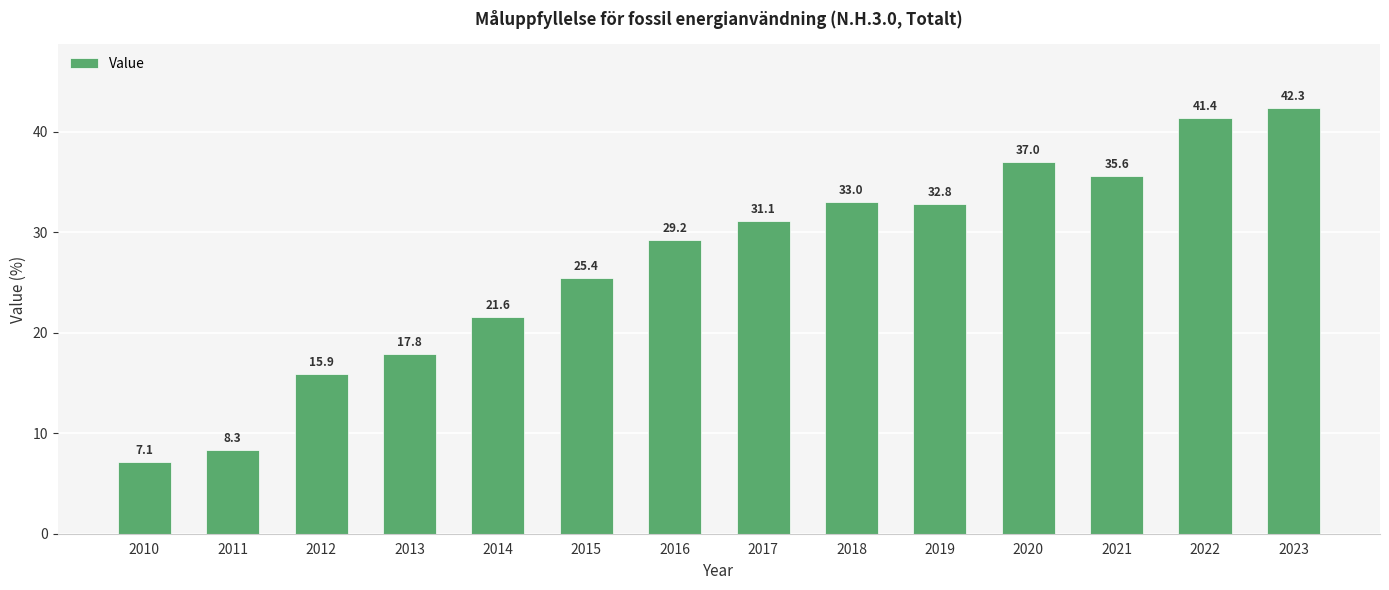

What is the change in value from 2011 to 2015?

+17.1